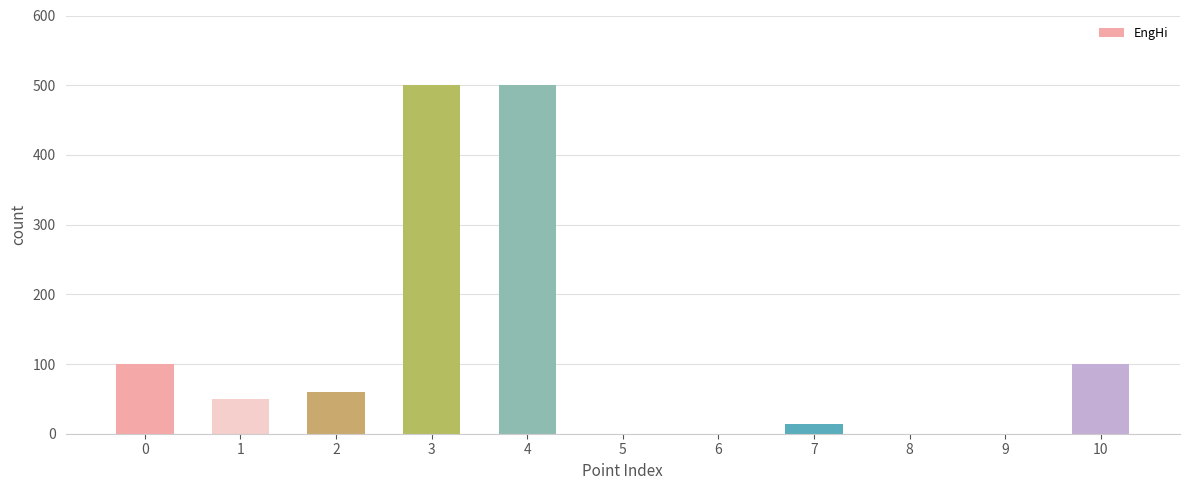

The chart shows a value of 100.0 at 10. True or false?

True